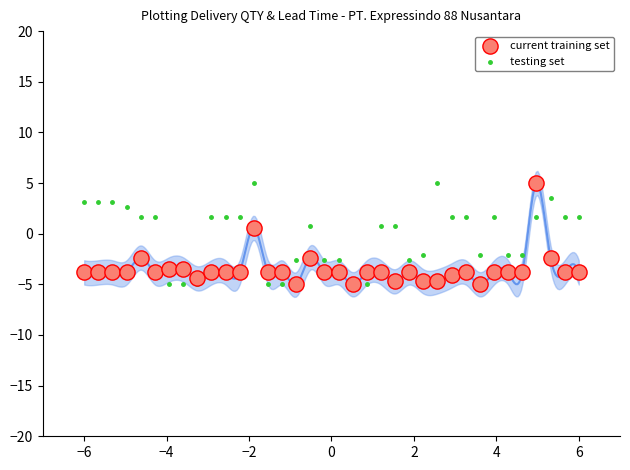

What is the X range (max minus min) for the scatter plot?

12.0